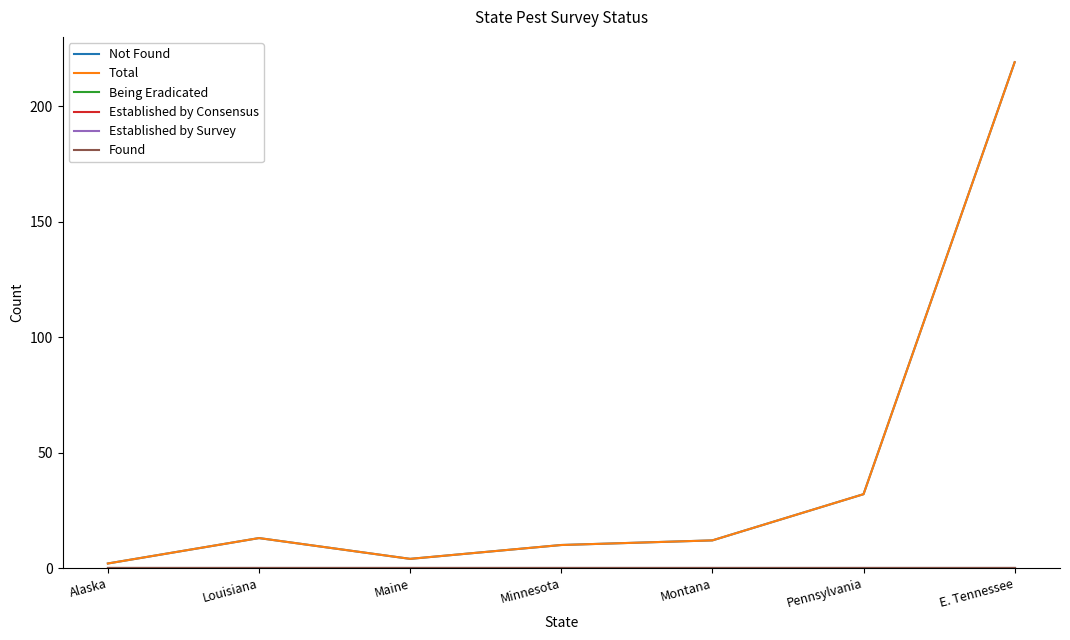

Is this an area chart (filled region under the line)?

No